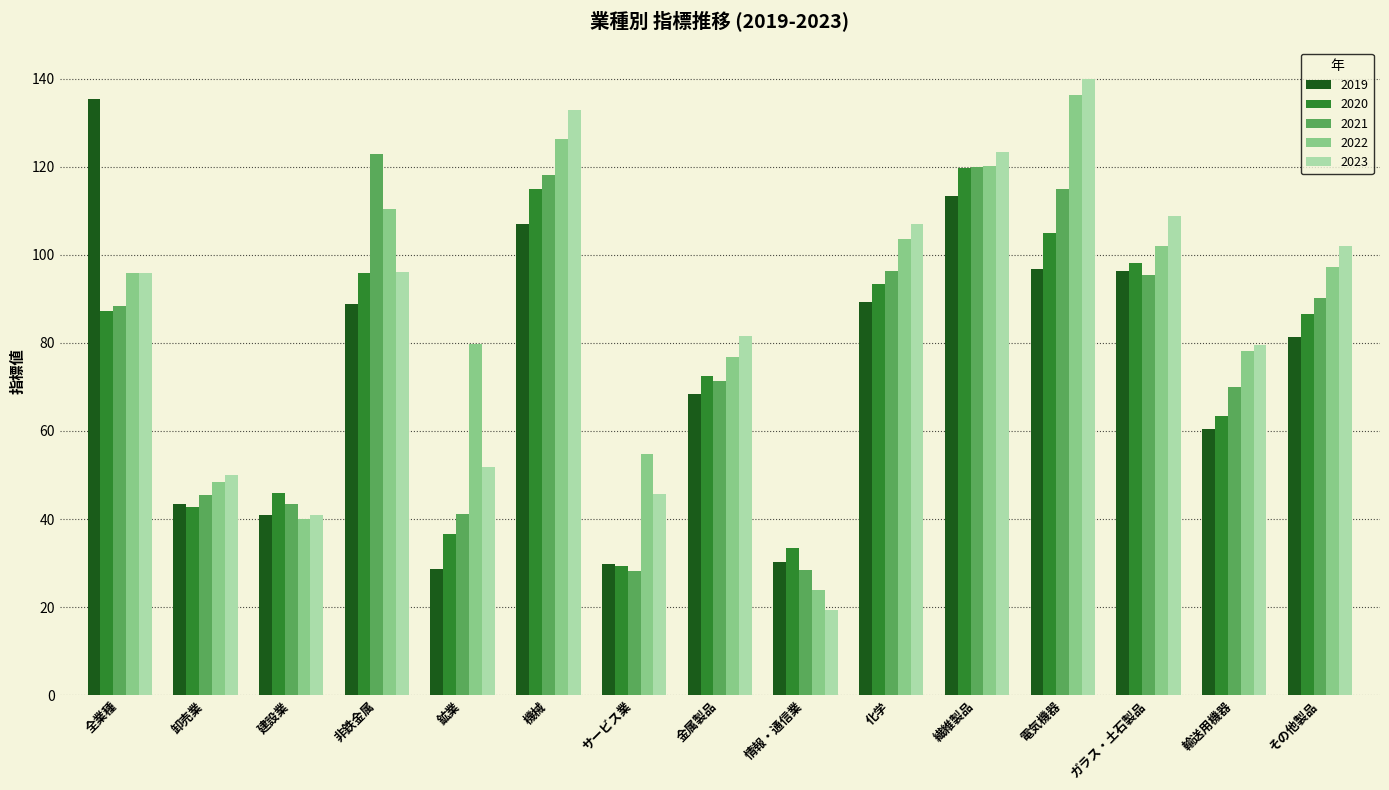

At which category does the chart reach its minimum across all series?

情報・通信業